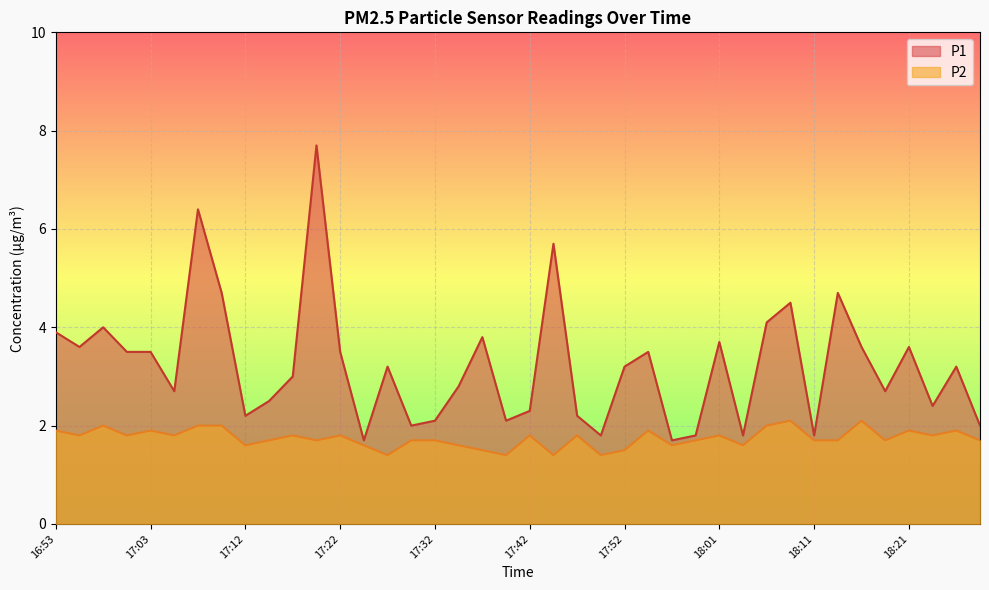

True or false: P2 and P1 intersect in this chart.

False